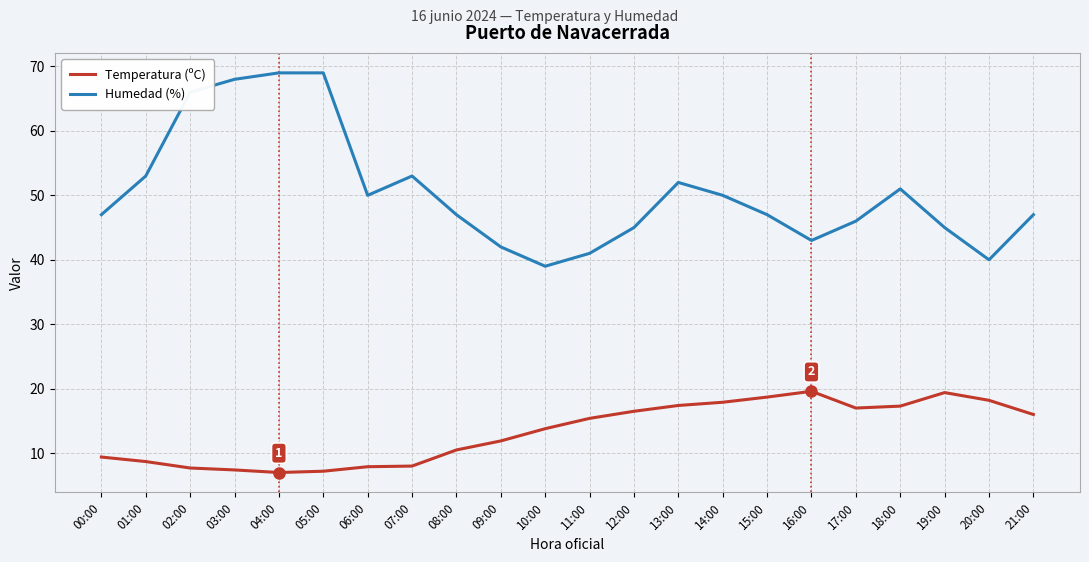

How many lines are shown in the chart?

2